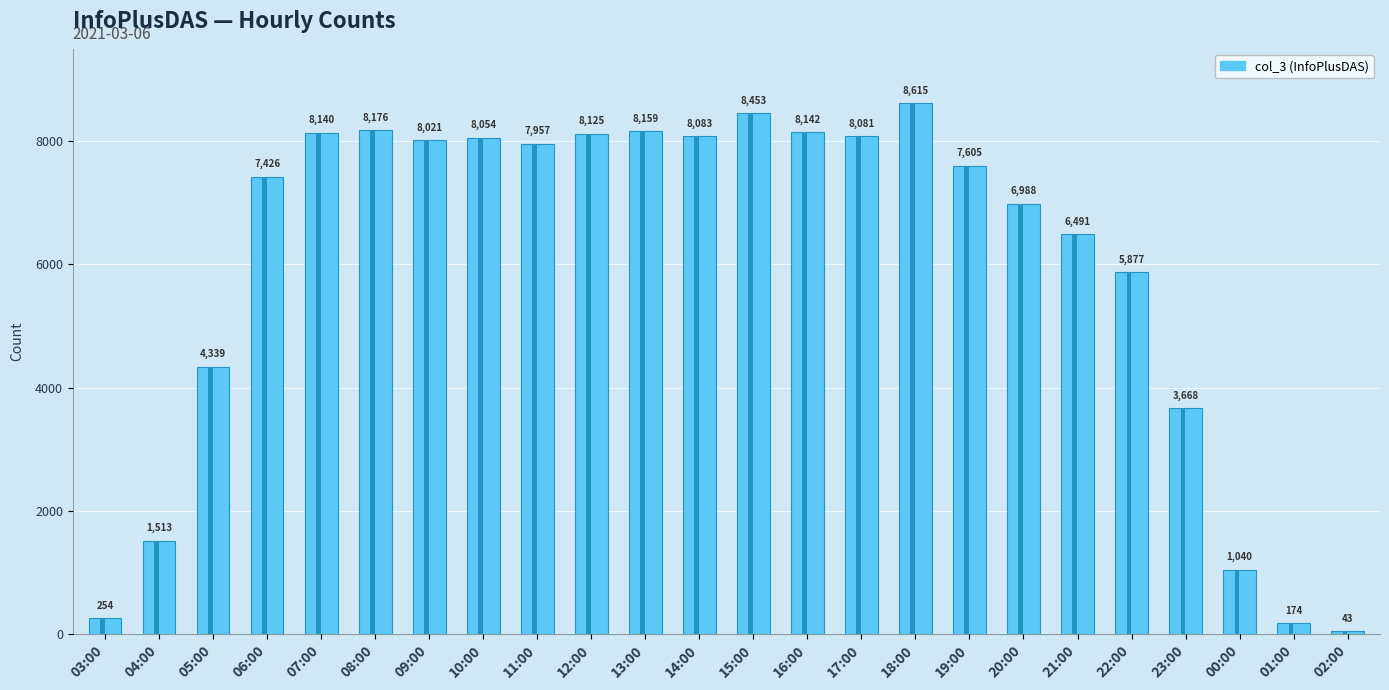

Between 05:00 and 12:00, which is larger?

12:00